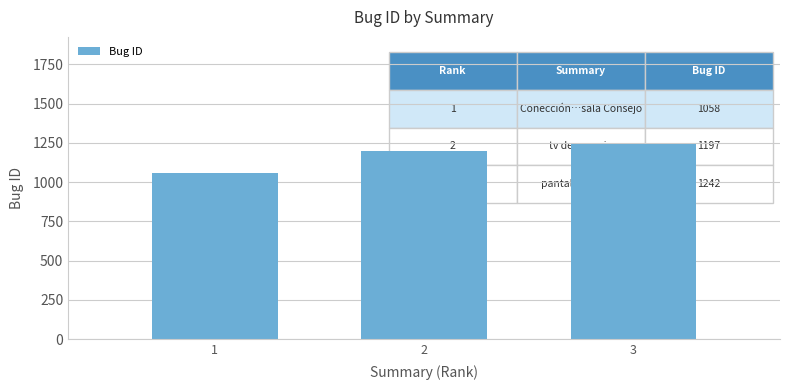

At which category does the chart reach its peak across all series?

3